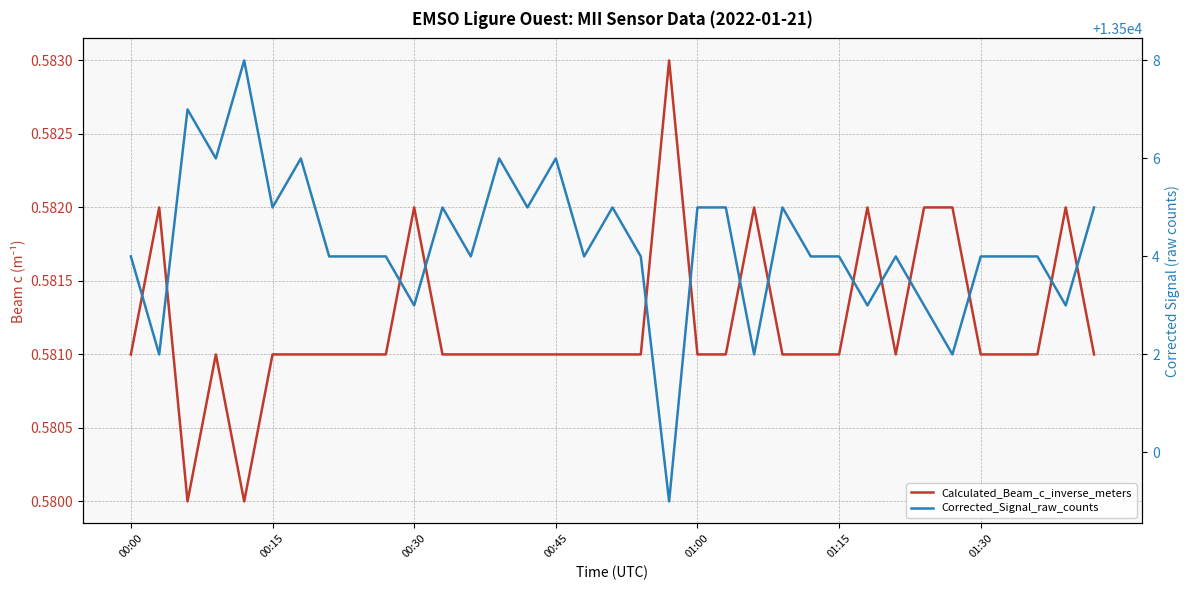

Count the number of categories in the chart.

35